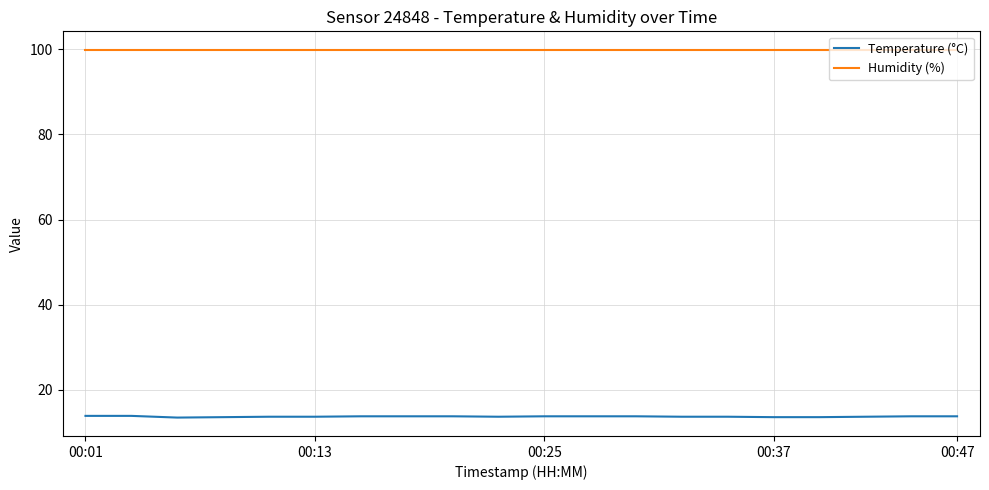

Rank the series by their maximum value, from lowest to highest.

Temperature (°C), Humidity (%)